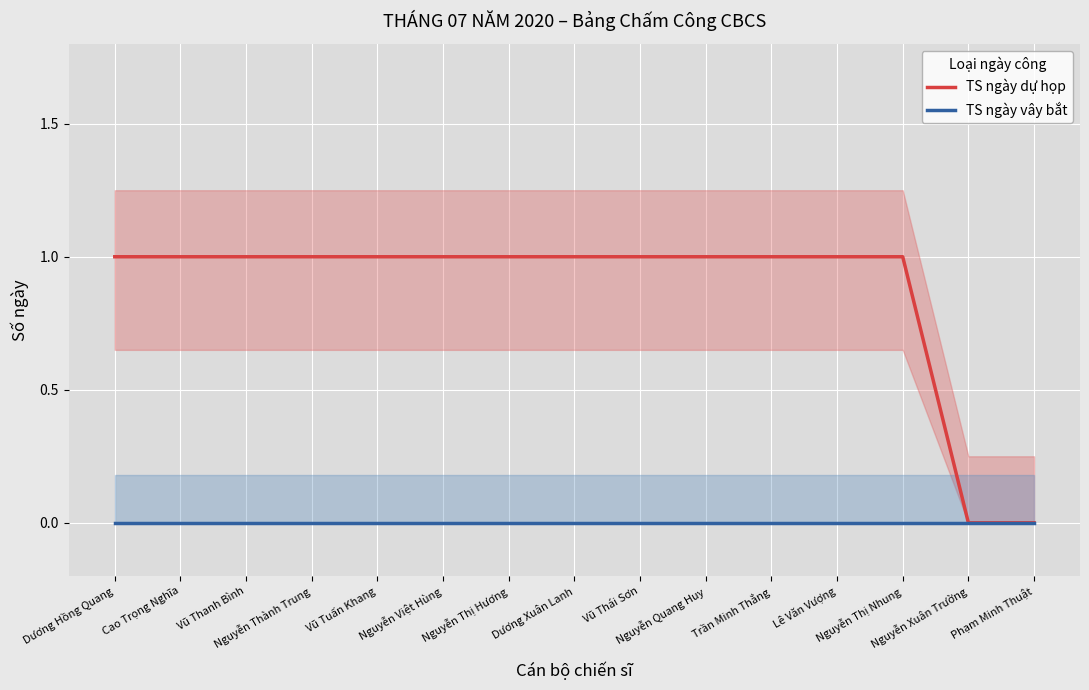

Reading left to right, transcribe all the data shown in this chart.

TS ngày dự họp: Dương Hồng Quang=1	Cao Trọng Nghĩa=1	Vũ Thanh Bình=1	Nguyễn Thành Trung=1	Vũ Tuấn Khang=1	Nguyễn Việt Hùng=1	Nguyễn Thị Hương=1	Dương Xuân Lanh=1	Vũ Thái Sơn=1	Nguyễn Quang Huy=1	Trần Minh Thắng=1	Lê Văn Vượng=1	Nguyễn Thị Nhung=1	Nguyễn Xuân Trường=0	Phạm Minh Thuật=0
TS ngày vây bắt: Dương Hồng Quang=0	Cao Trọng Nghĩa=0	Vũ Thanh Bình=0	Nguyễn Thành Trung=0	Vũ Tuấn Khang=0	Nguyễn Việt Hùng=0	Nguyễn Thị Hương=0	Dương Xuân Lanh=0	Vũ Thái Sơn=0	Nguyễn Quang Huy=0	Trần Minh Thắng=0	Lê Văn Vượng=0	Nguyễn Thị Nhung=0	Nguyễn Xuân Trường=0	Phạm Minh Thuật=0